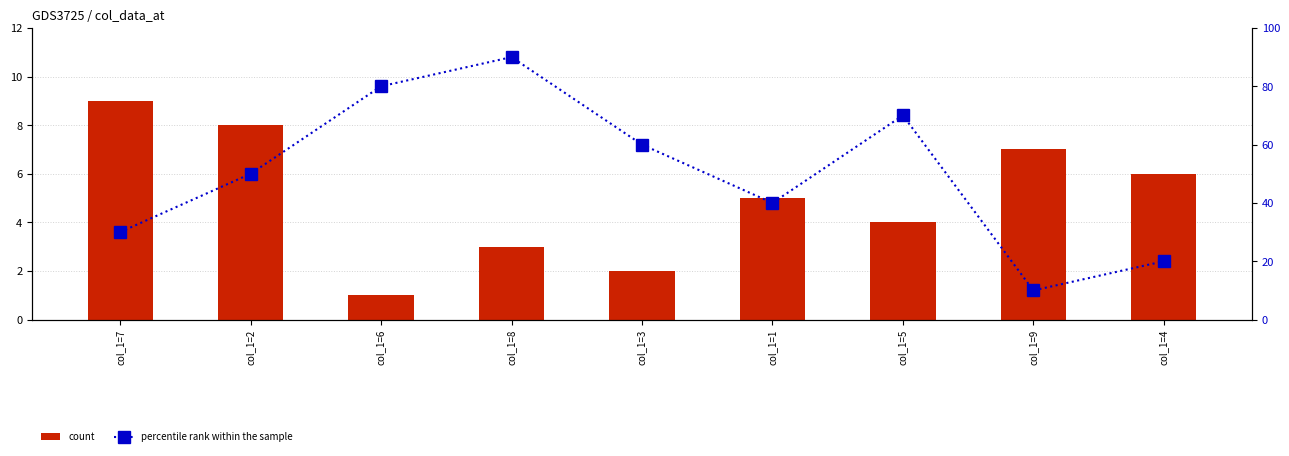

What is the average value of the count series?

5